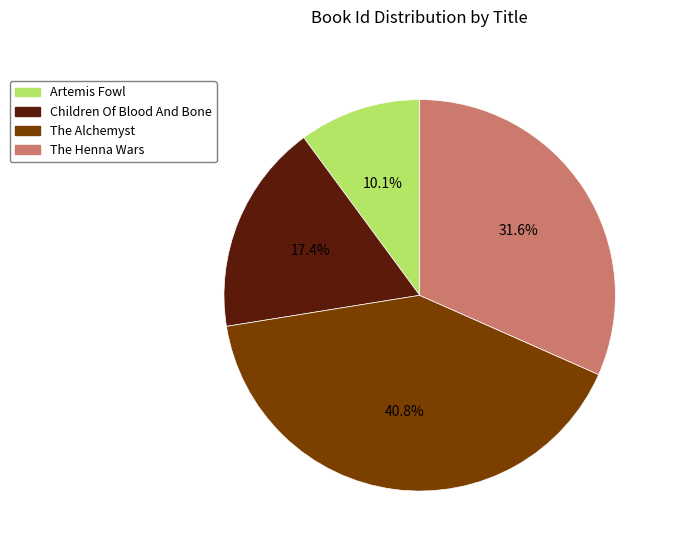

How many slices are in this pie chart?

4